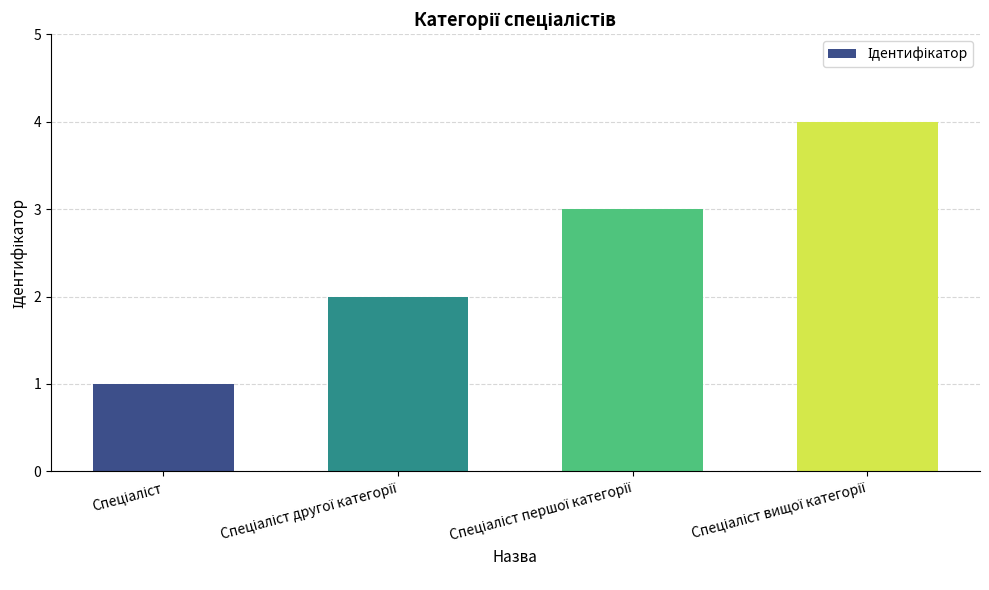

How many data points are less than 3?

2